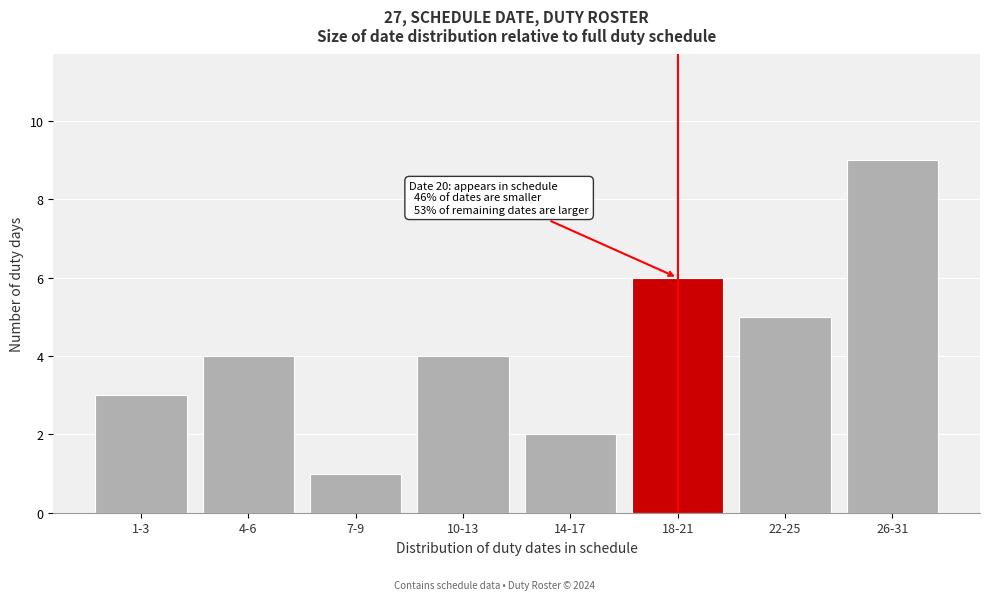

Reading left to right, transcribe all the data shown in this chart.

3	4	1	4	2	6	5	9